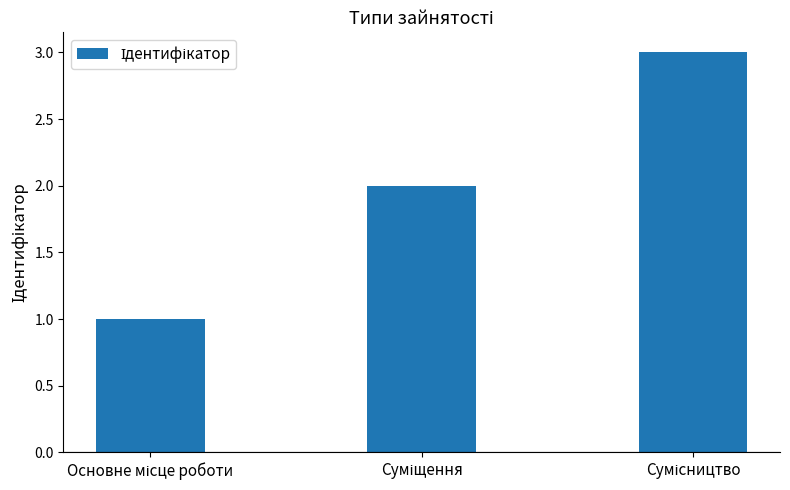

What is the sum of all values?

6